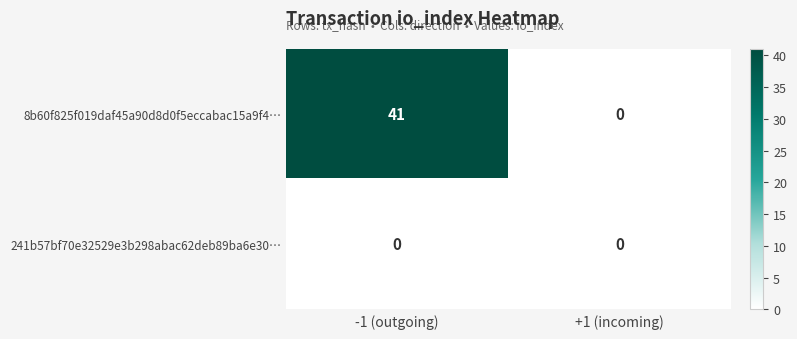

Is it true that 8b60f825f019daf45a90d8d0f5eccabac15a9f4… equals -22 at +1 (incoming)?

False